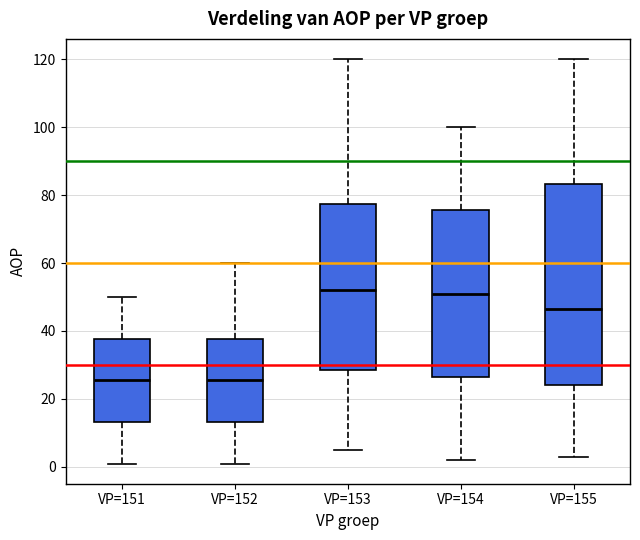

Reading left to right, read every box against the y-axis: the position of its median line, the range the box covers, and the ends of its whiskers. The values are not printed on the chart, so give them approximately, as read against the axis.

VP=151: median 26, box 14 to 38, whiskers 2 to 50
VP=152: median 26, box 14 to 38, whiskers 2 to 60
VP=153: median 52, box 28 to 78, whiskers 6 to 120
VP=154: median 52, box 26 to 76, whiskers 2 to 100
VP=155: median 46, box 24 to 84, whiskers 4 to 120